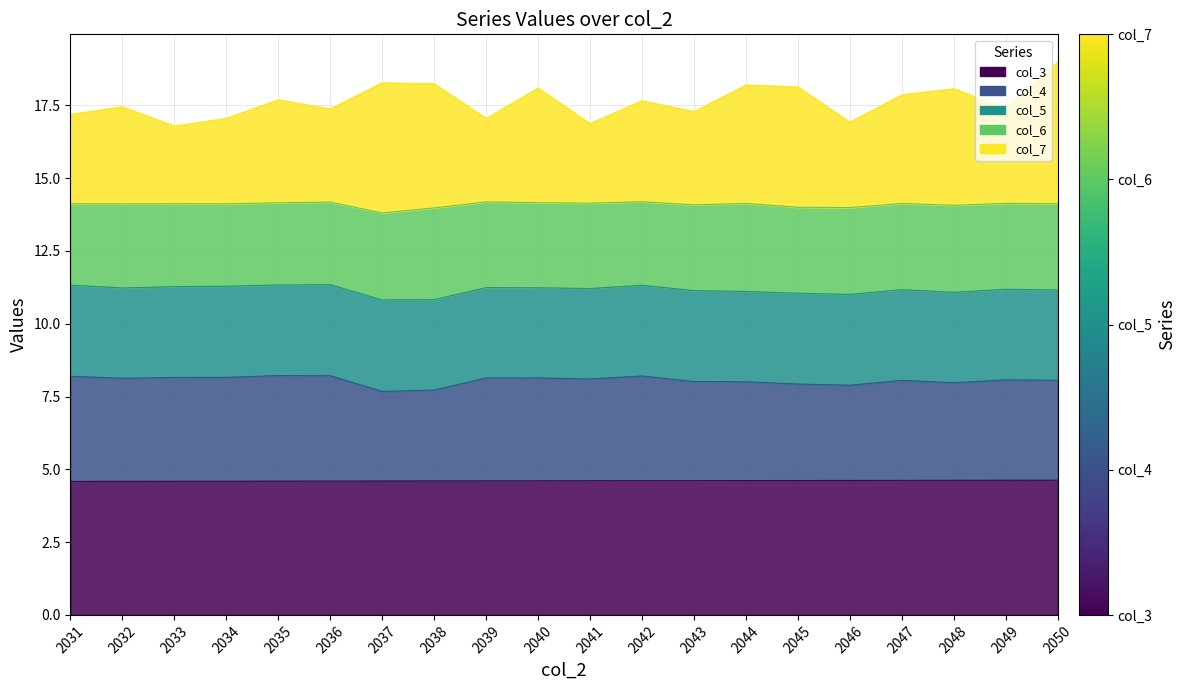

True or false: col_3 and col_4 cross at least once.

False